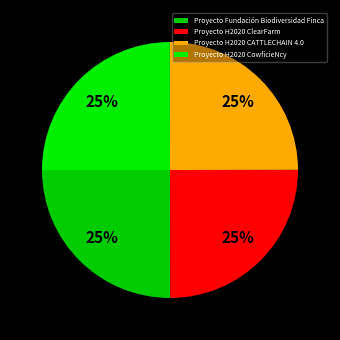

What is the ratio of the value at Proyecto H2020 ClearFarm to the value at Proyecto Fundación Biodiversidad Finca?

1.0